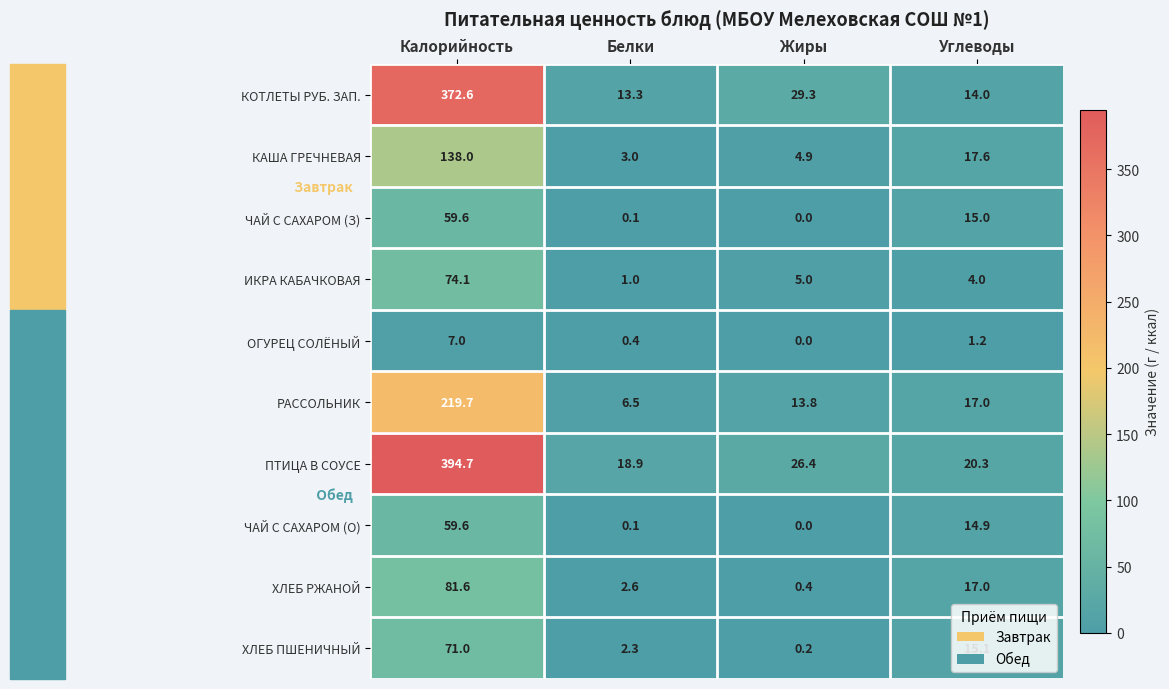

At which label is ХЛЕБ ПШЕНИЧНЫЙ closest to 35?

Углеводы